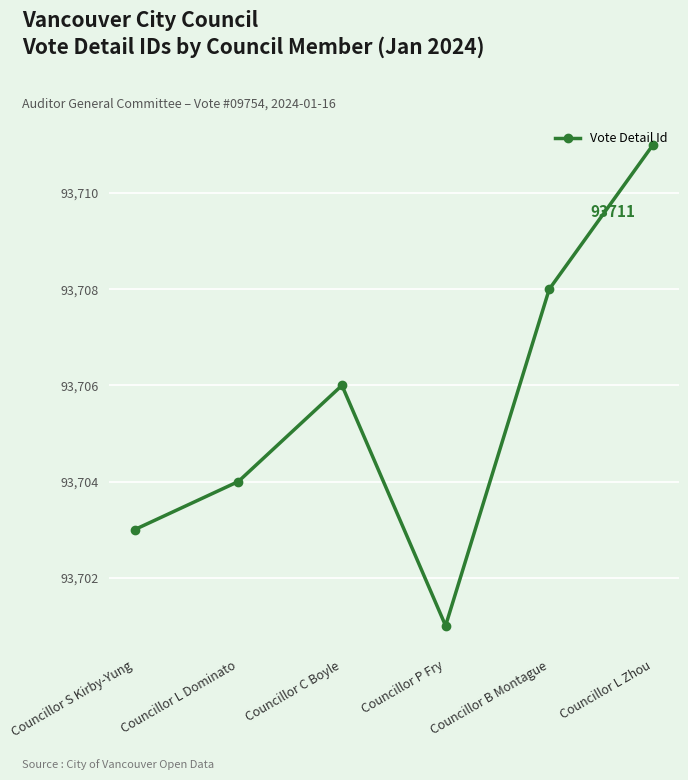

What is the greatest value displayed?

93711